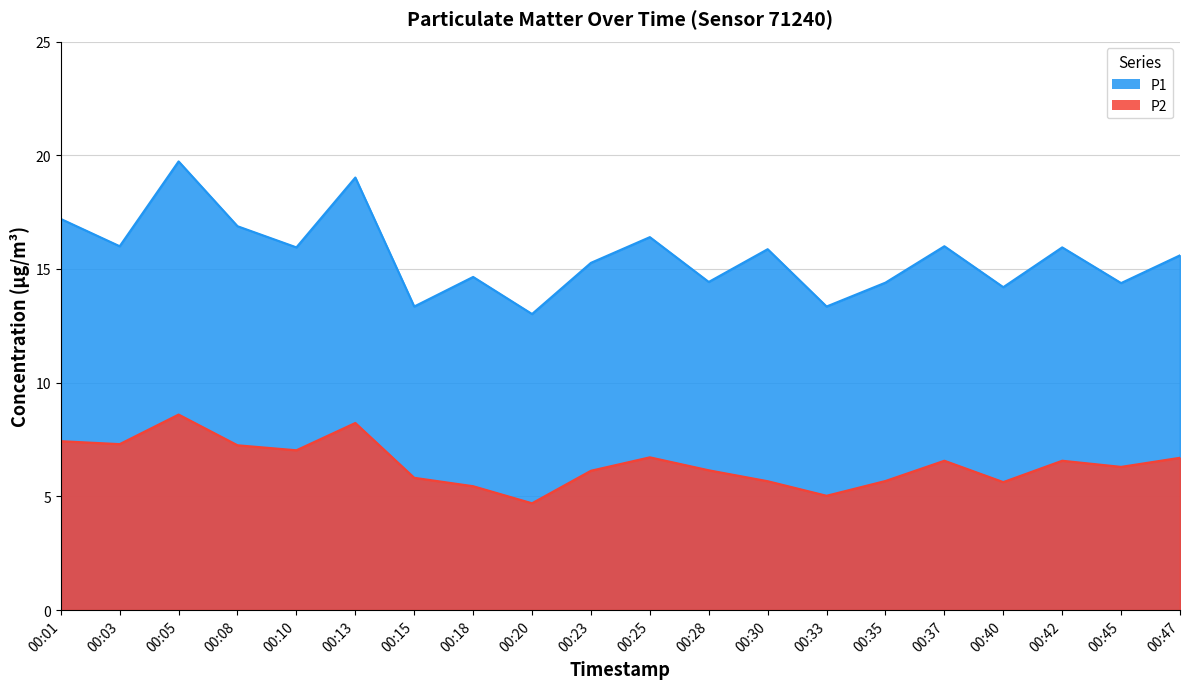

Count the number of data series in this chart.

2